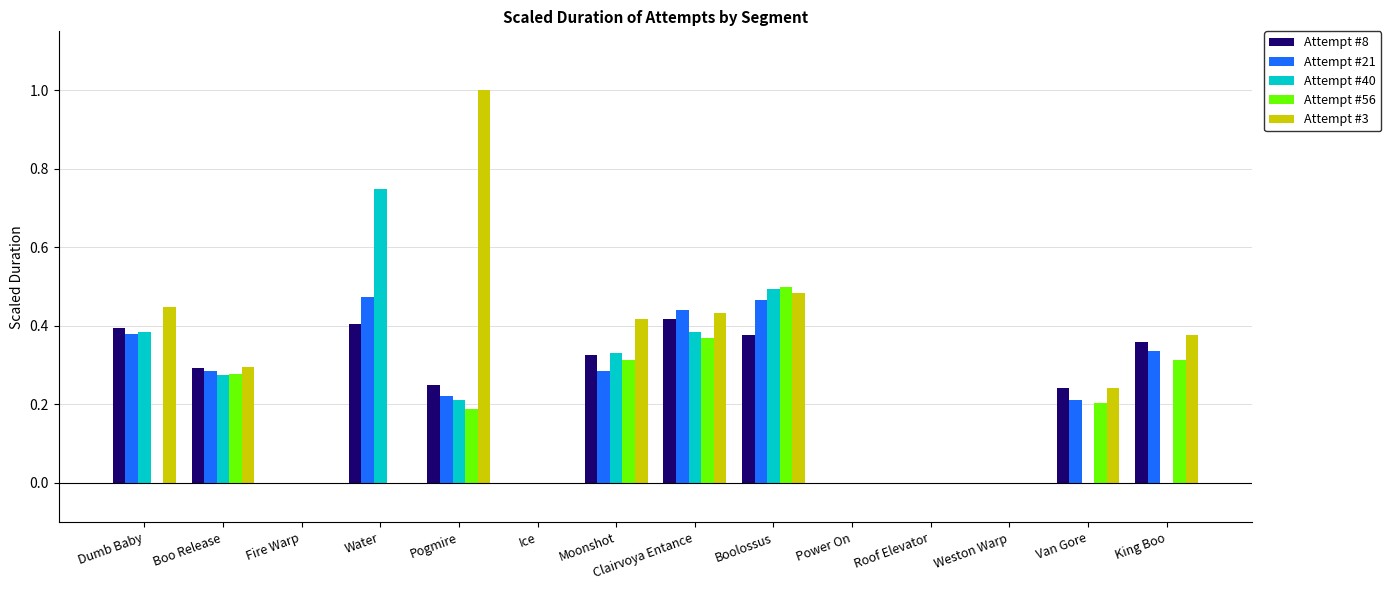

Which series changed the most between Clairvoya Entance and Weston Warp?

Attempt #21